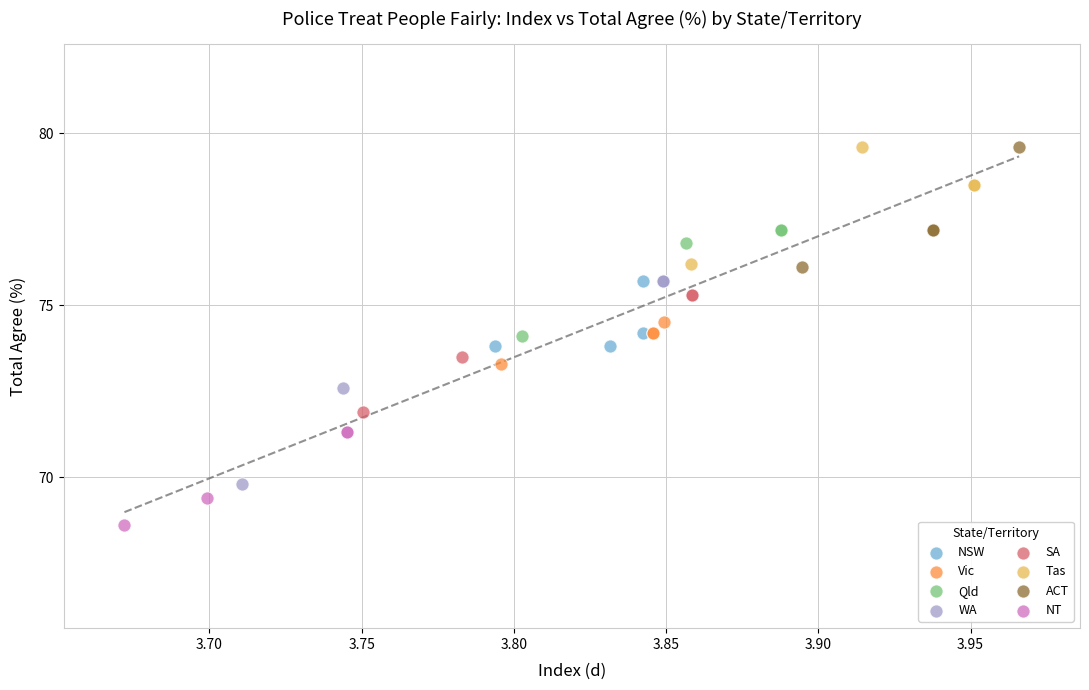

Which series has the largest Y range (max minus min)?

WA